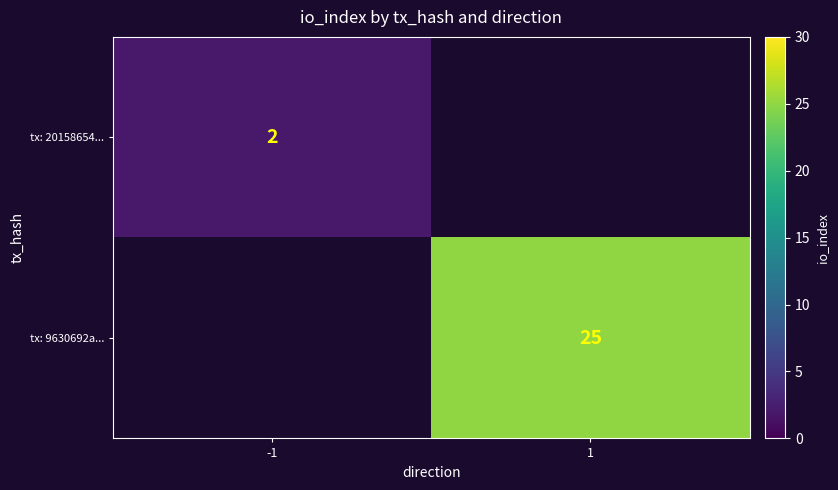

At how many categories does at least one series exceed 20?

1